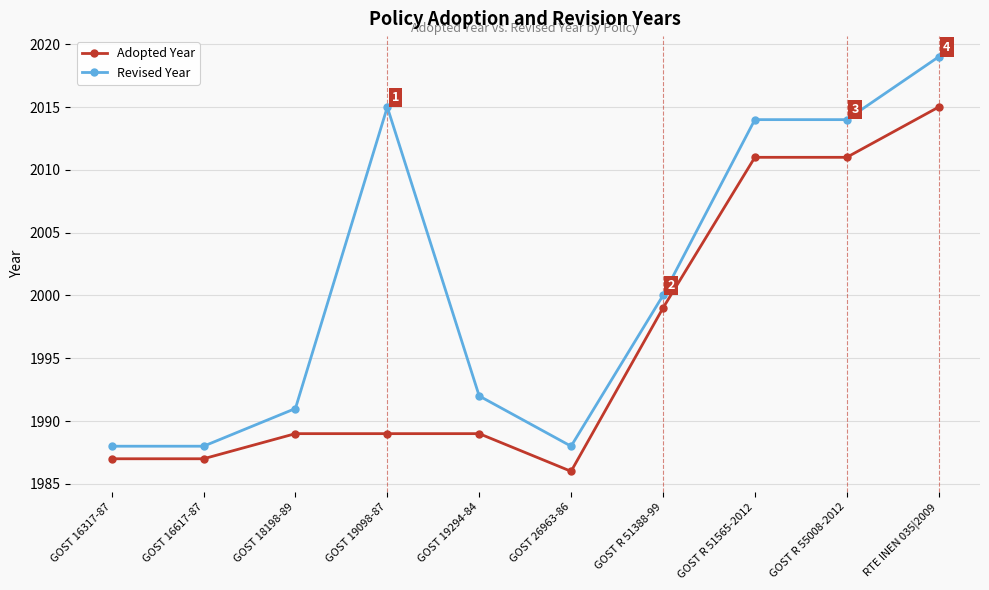

True or false: Adopted Year has a value of 1989 at GOST 18198-89.

True